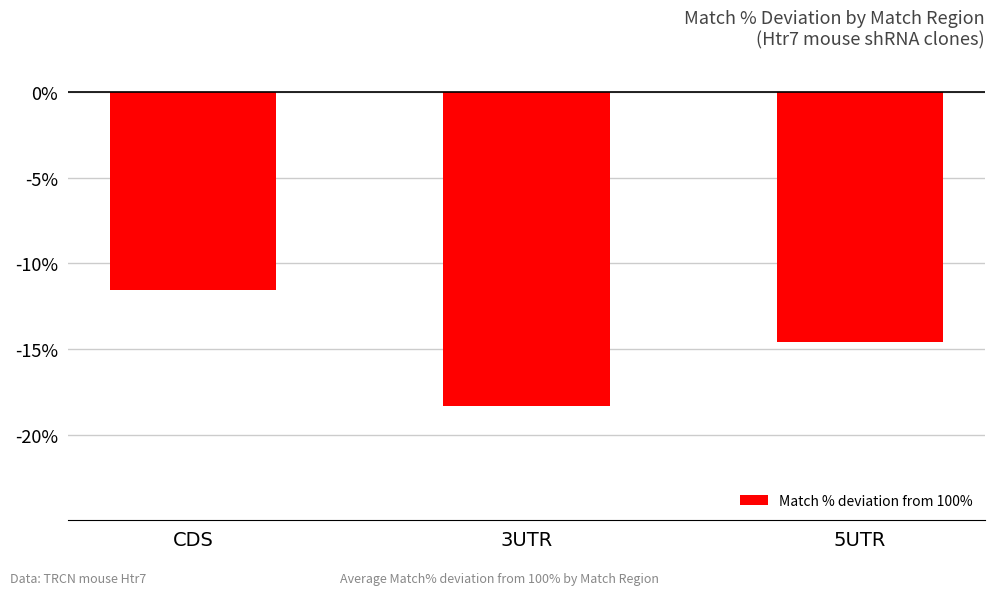

What is the label of the 2nd bar from the right?

3UTR